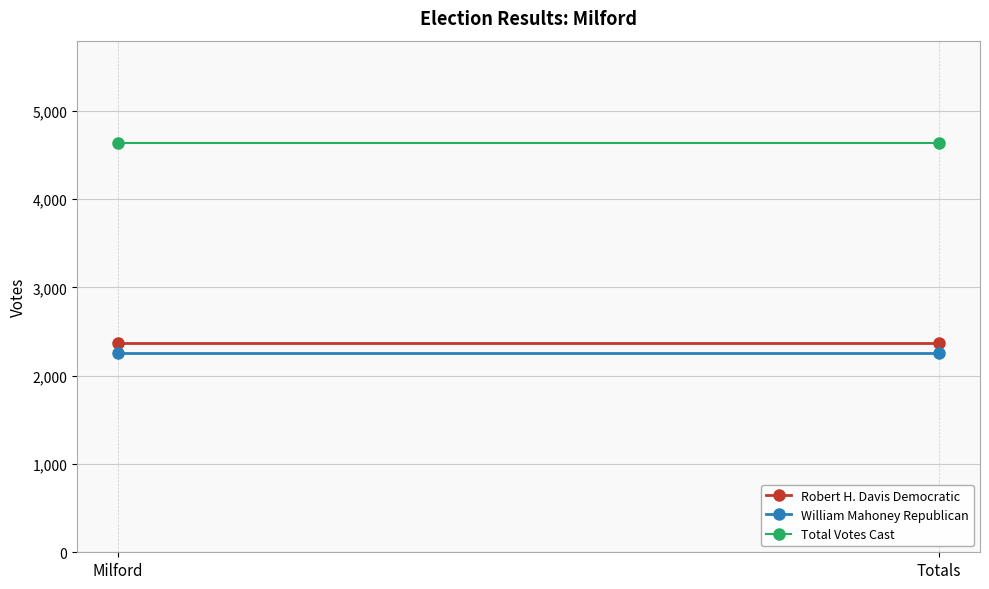

How many lines are shown in the chart?

3